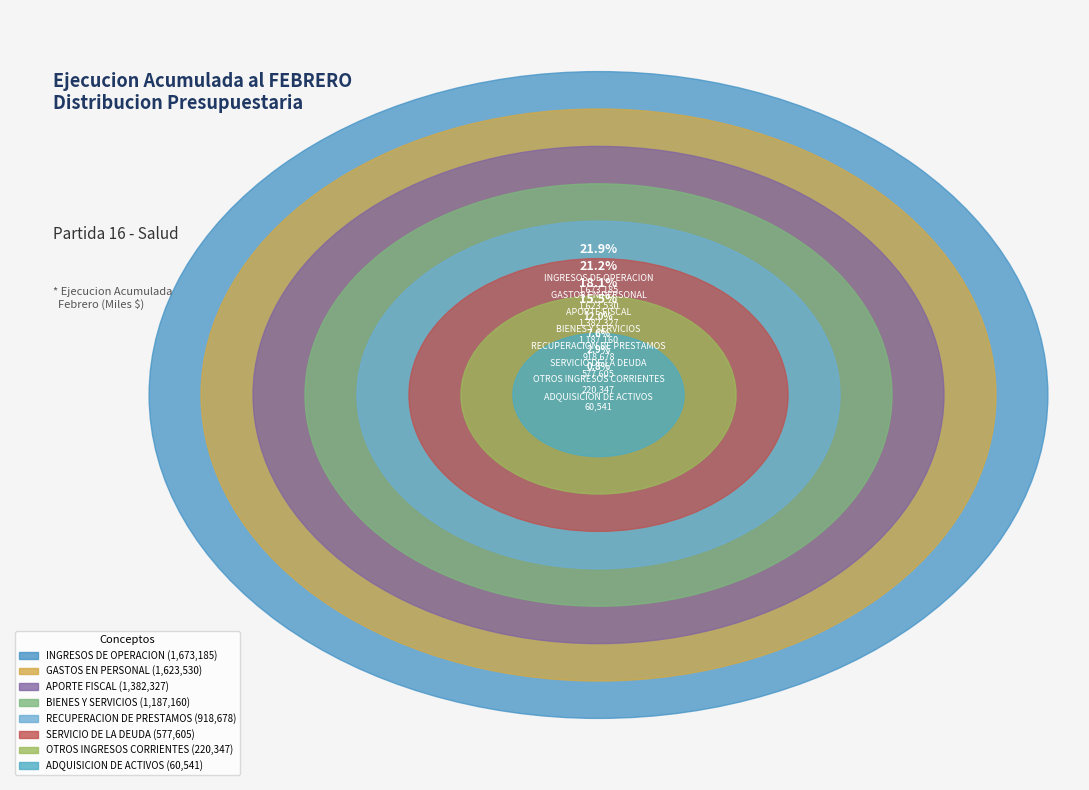

To the nearest percent, what portion does APORTE FISCAL represent?

18%